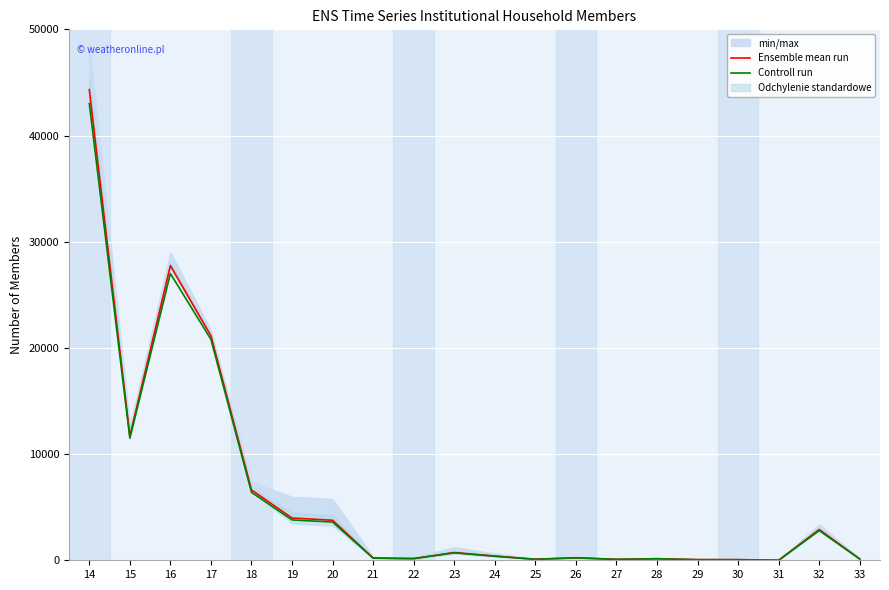

At which category is the sum across all series the highest?

14